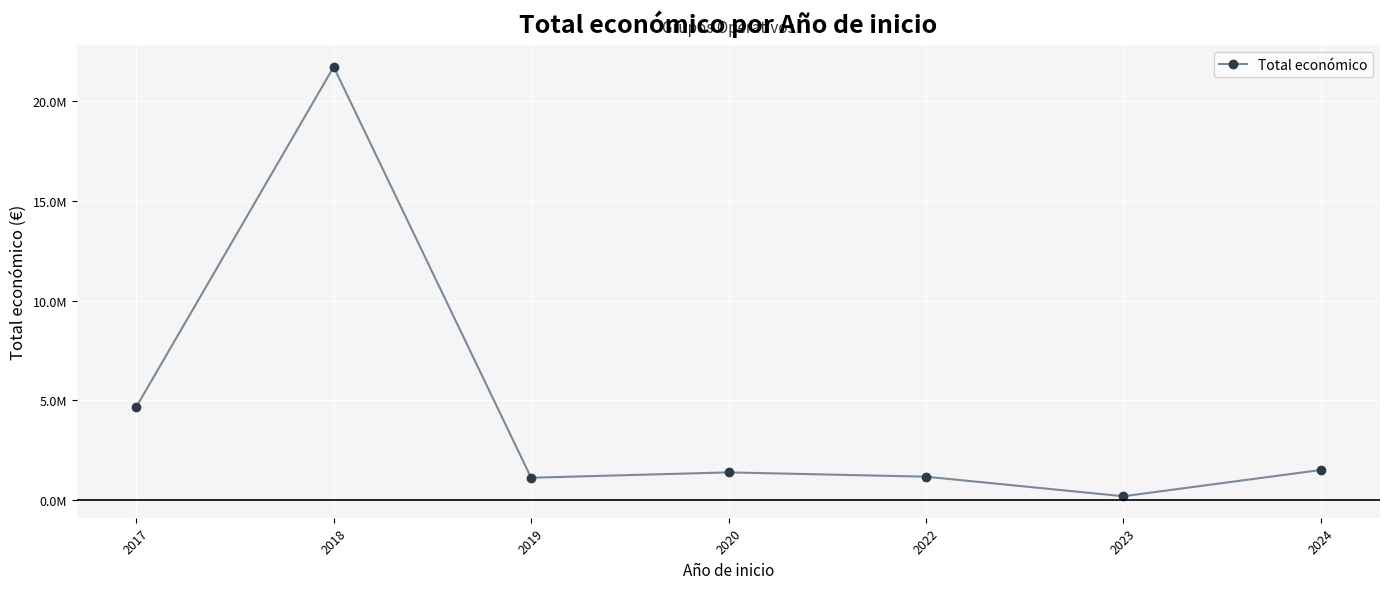

True or false: the data has more than 1 interior local peaks.

True